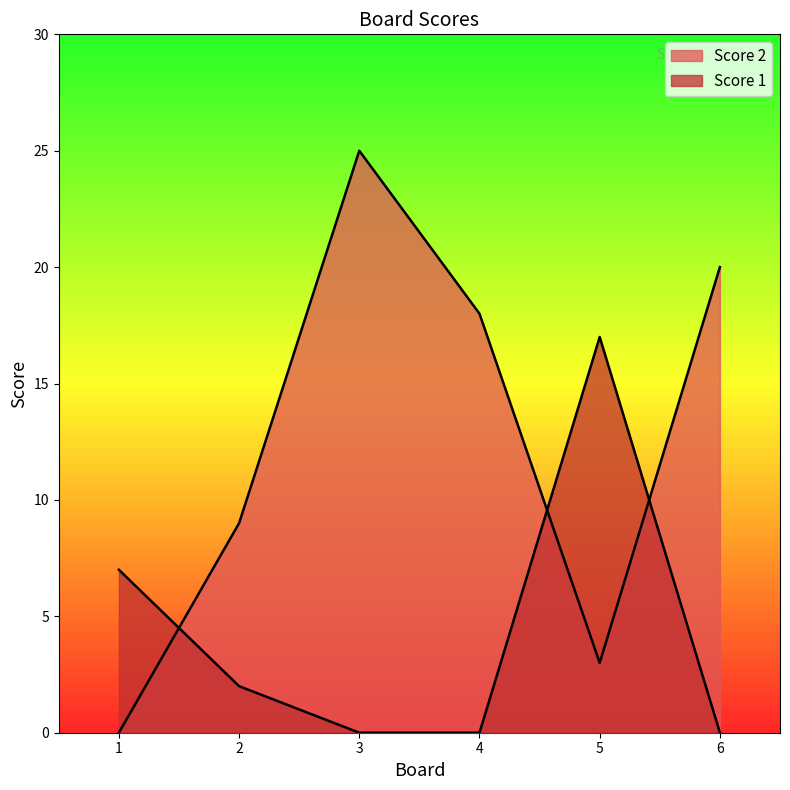

How many intersections are there between Score 1 and Score 2?

3